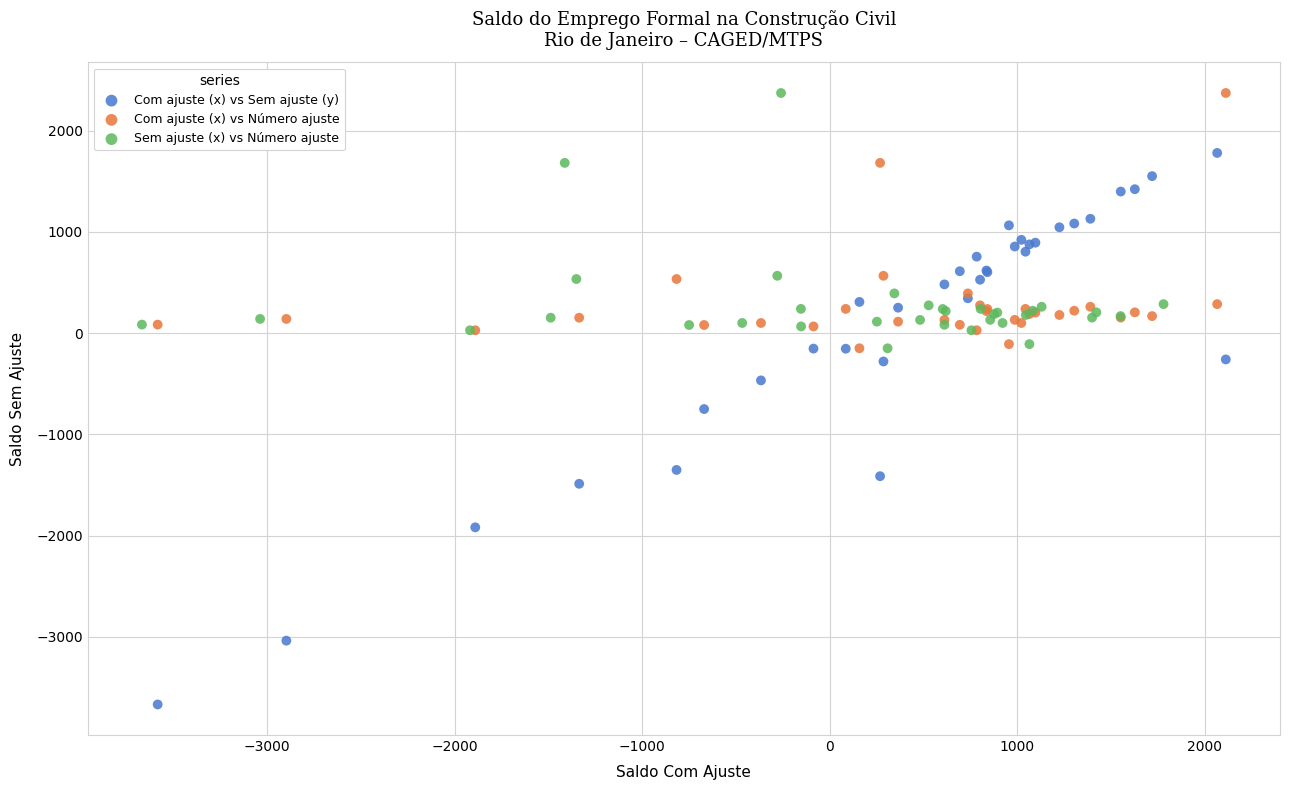

Which series contains the lowest Y value?

Com ajuste (x) vs Sem ajuste (y)